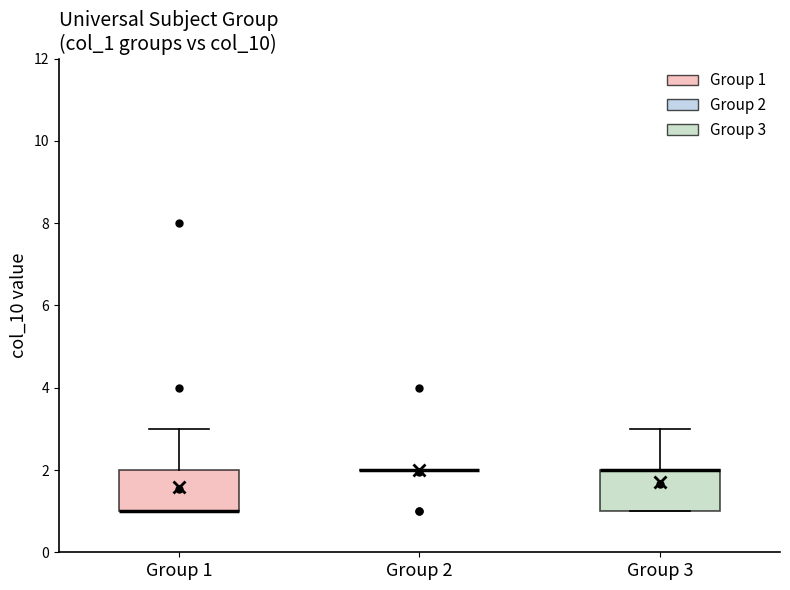

Reading left to right, transcribe this box plot: for each box, give where its median line is, the range the box spans, and where its two whiskers end, as read against the y-axis. The values are not printed on the chart, so give them approximately, as read against the axis.

Group 1: median 1 (drawn on the box's lower edge), box 1 to 2, whiskers 1 to 3
Group 2: box collapsed to a line at 2, whiskers 2 to 2
Group 3: median 2 (drawn on the box's upper edge), box 1 to 2, whiskers 1 to 3